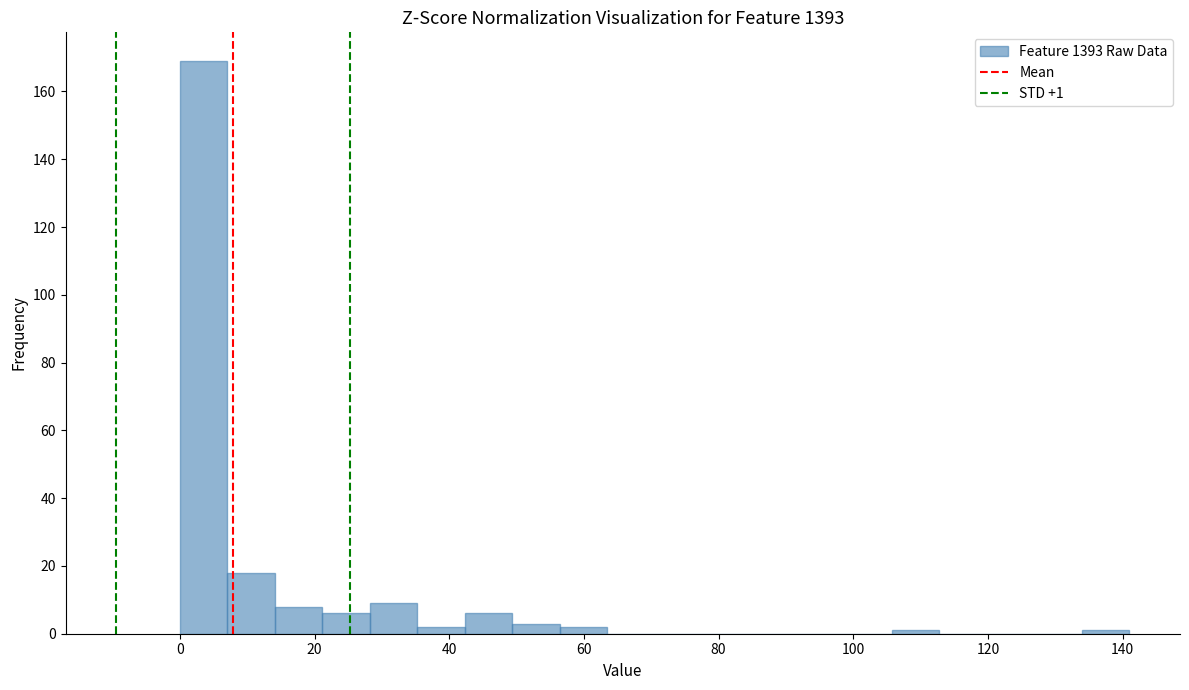

Read against the x-axis, roughly where is the centre of the tallest bar?

4